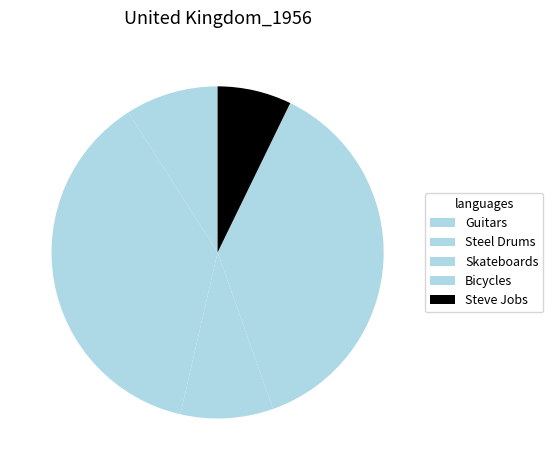

How many slices are in this pie chart?

5